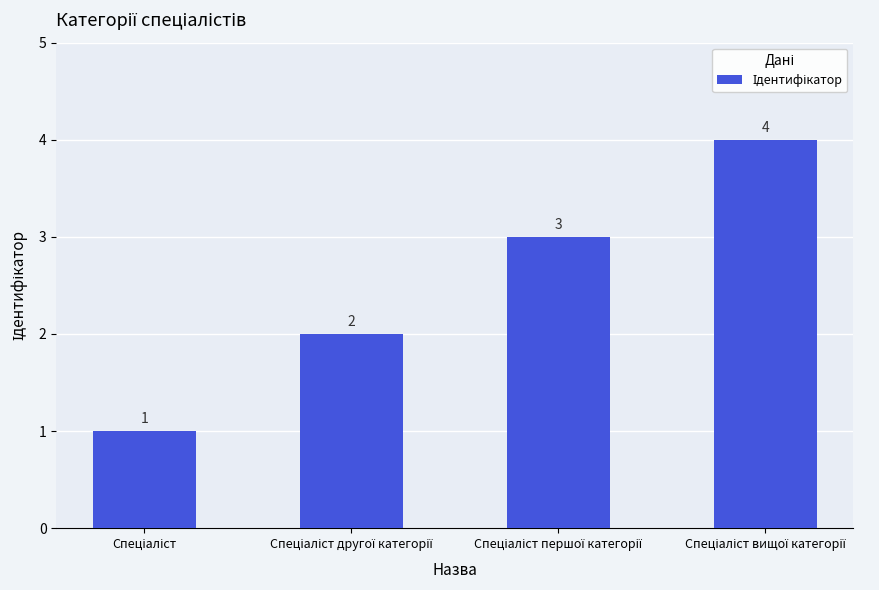

Count the values in the range 2 to 4.

3